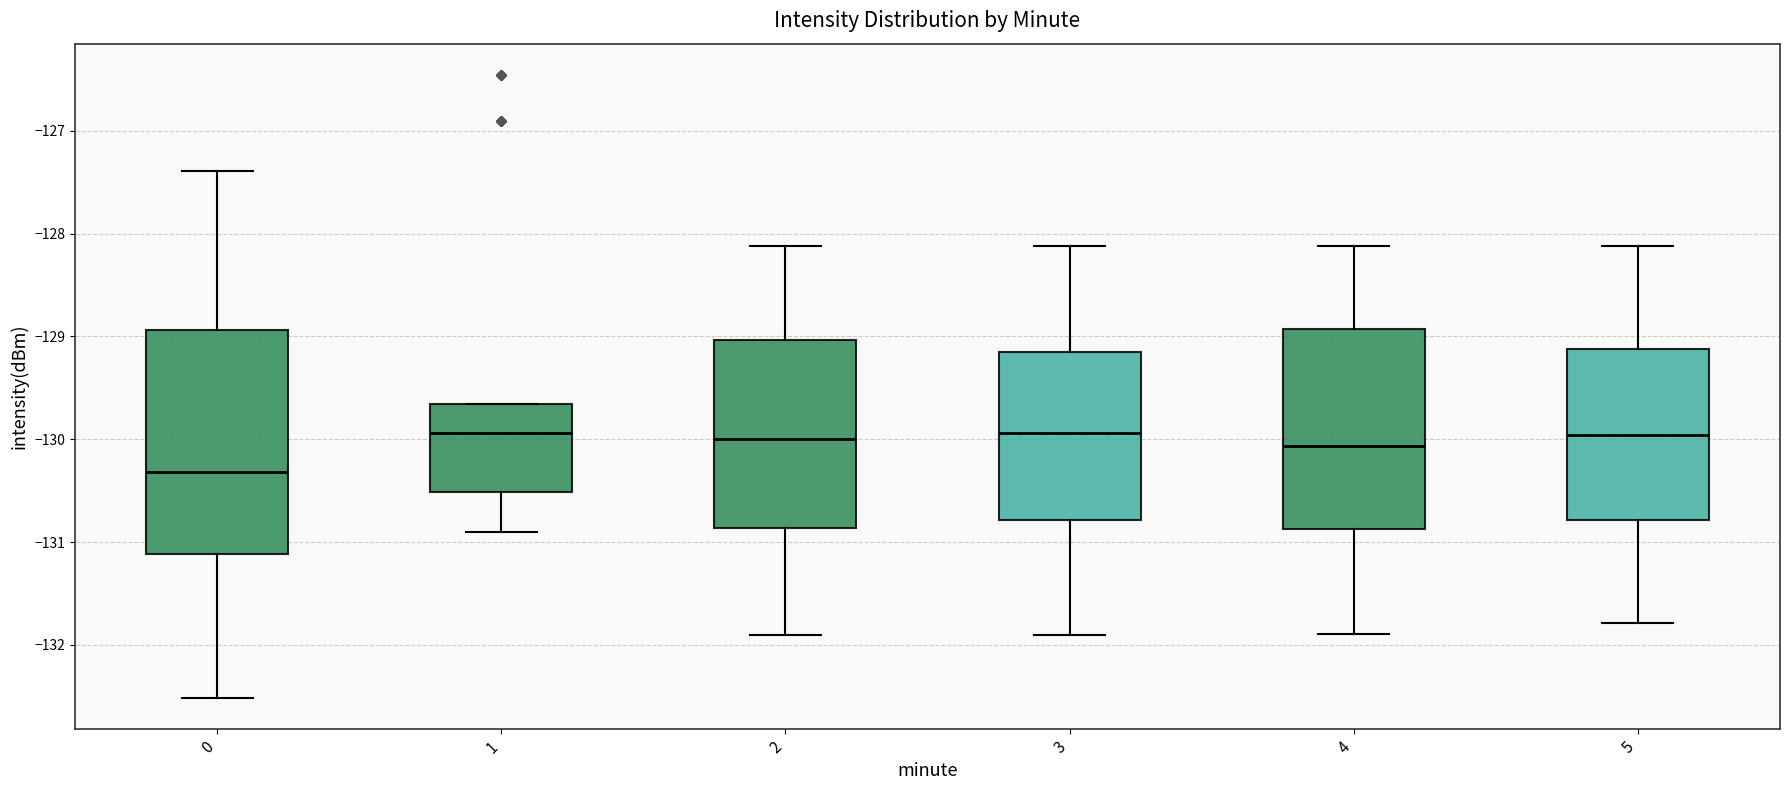

Which box is the tallest, from its lower edge to its upper edge?

0